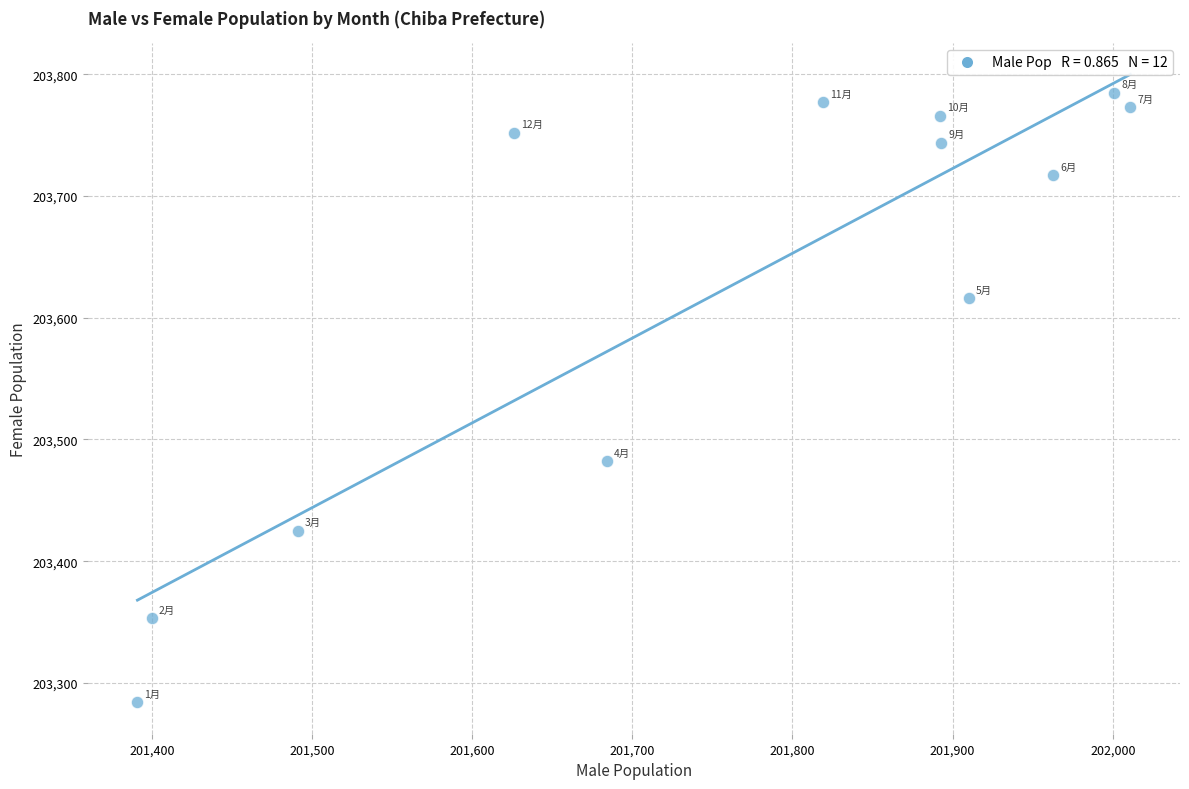

What Y value in the scatter plot is closest to 203534?

203482